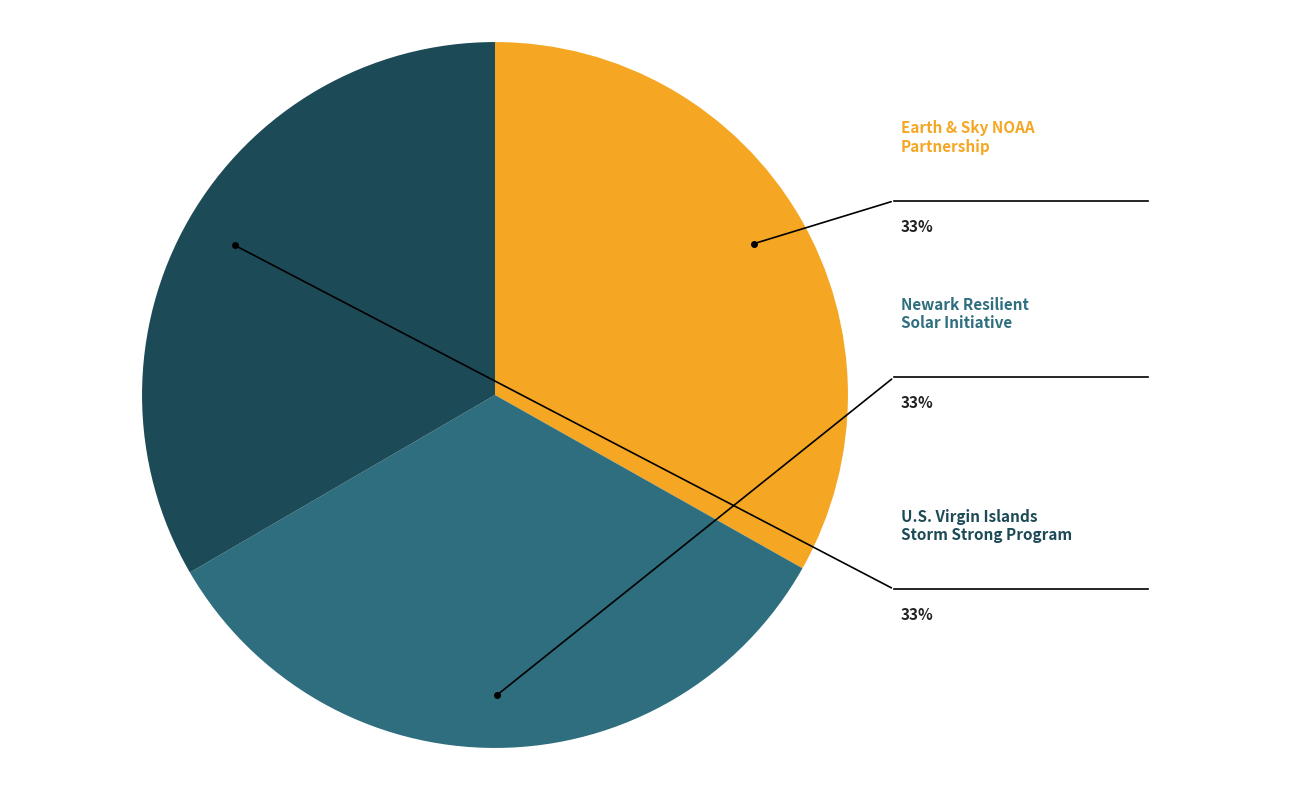

How many slices are in this pie chart?

3